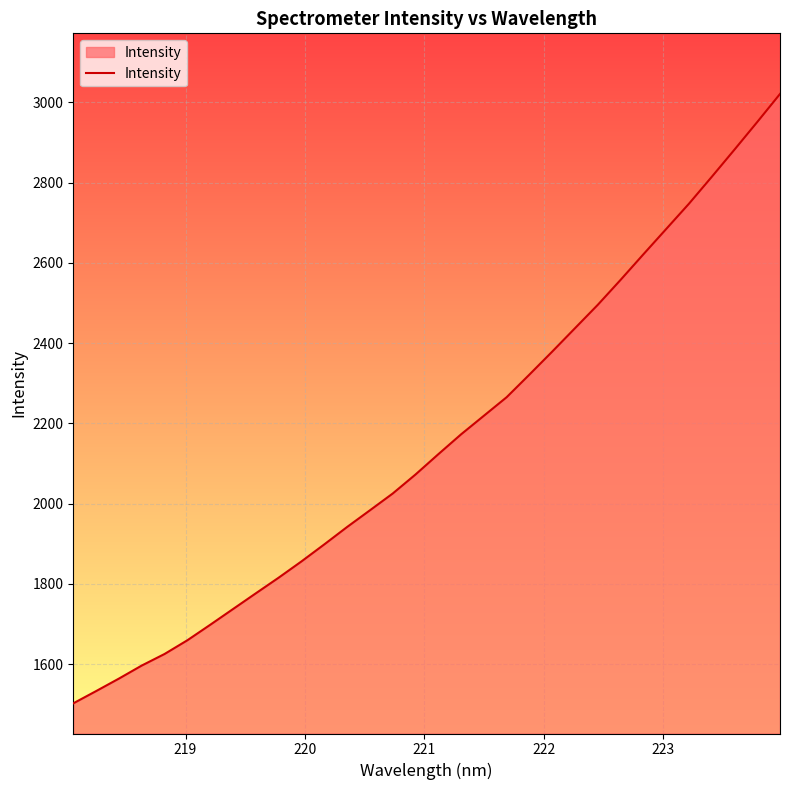

What is the maximum value shown in the chart?

3020.6